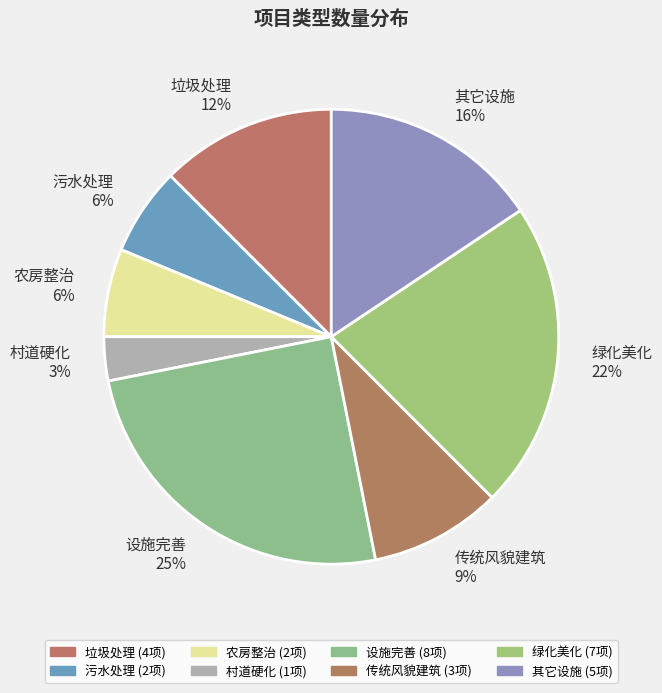

To the nearest percent, what percentage of the pie is 绿化美化?

22%